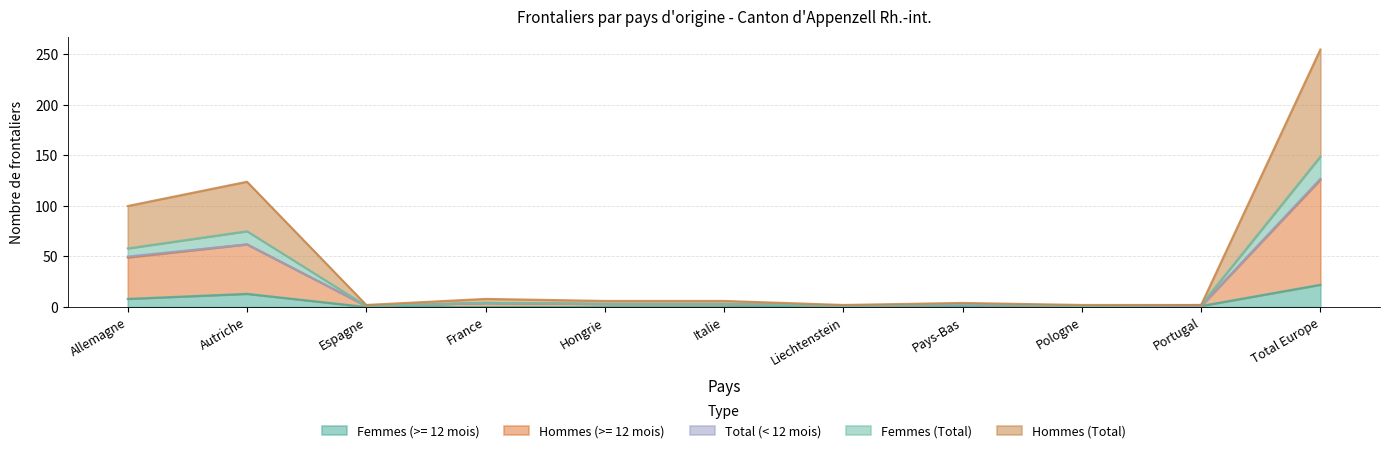

True or false: Hommes (>= 12 mois) and Femmes (Total) intersect in this chart.

False